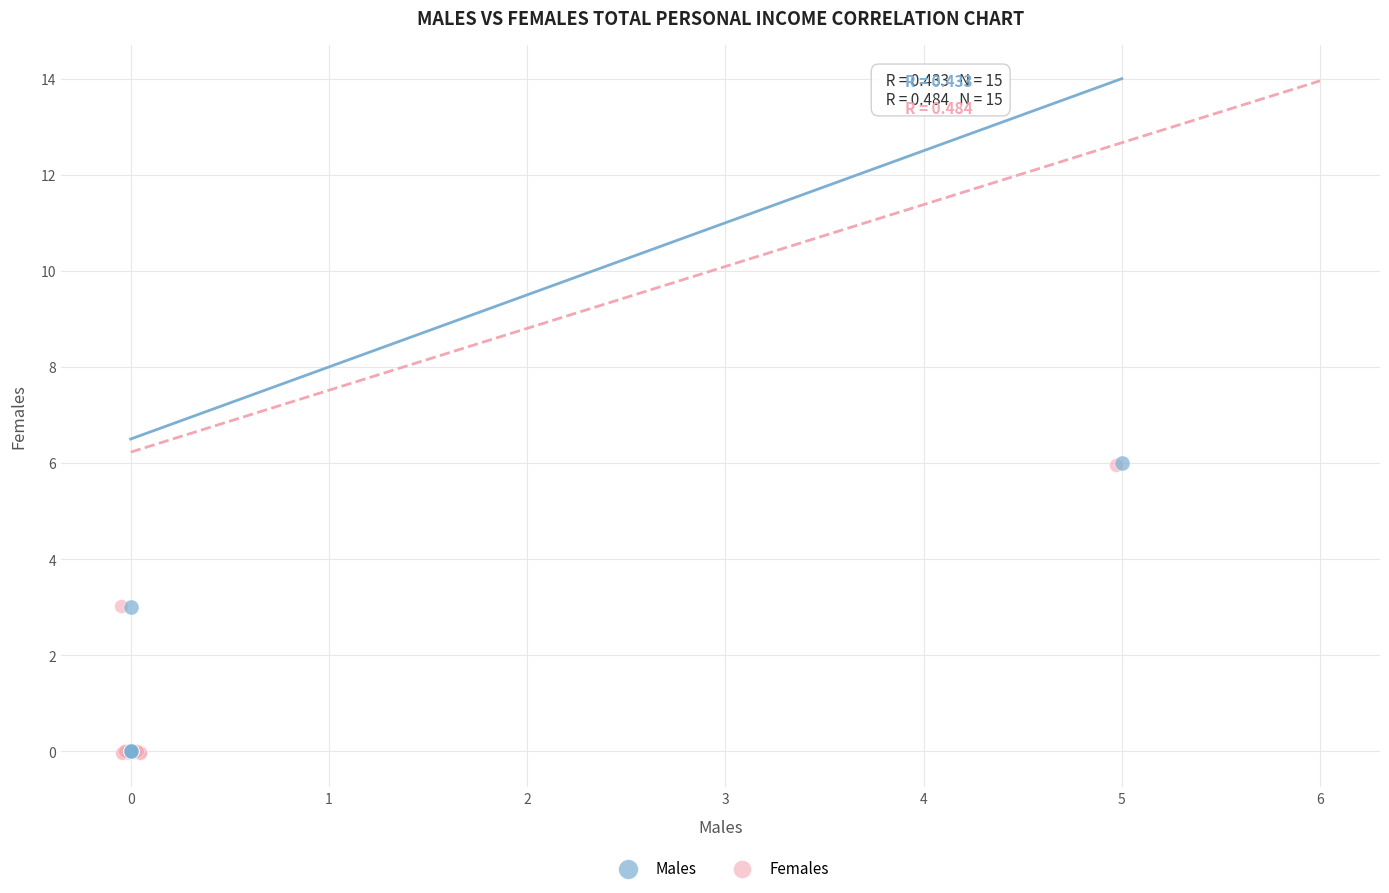

Which series has the largest Y range (max minus min)?

Males